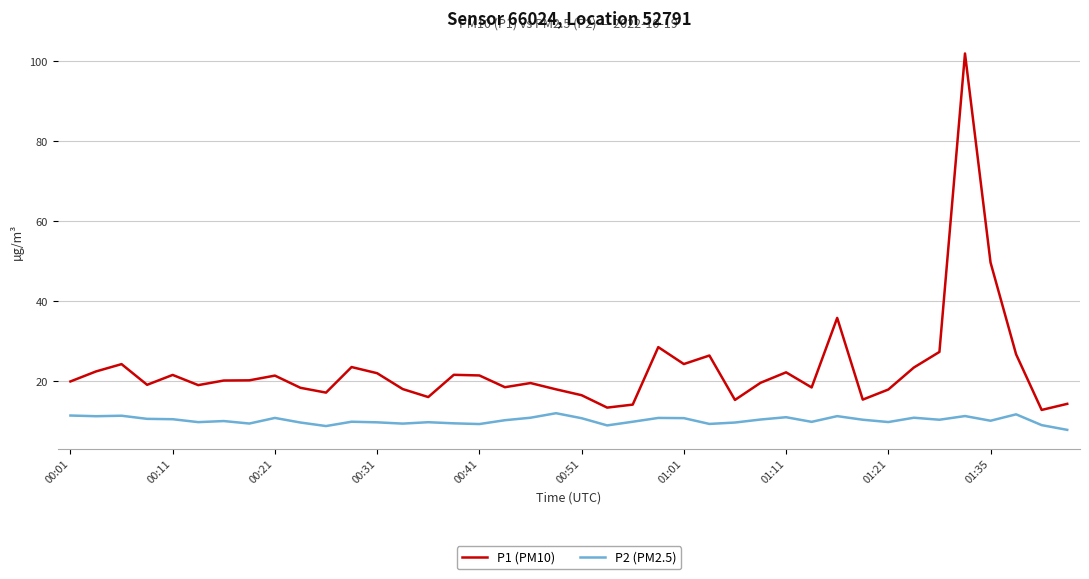

Which series has the largest total across all categories?

P1 (PM10)